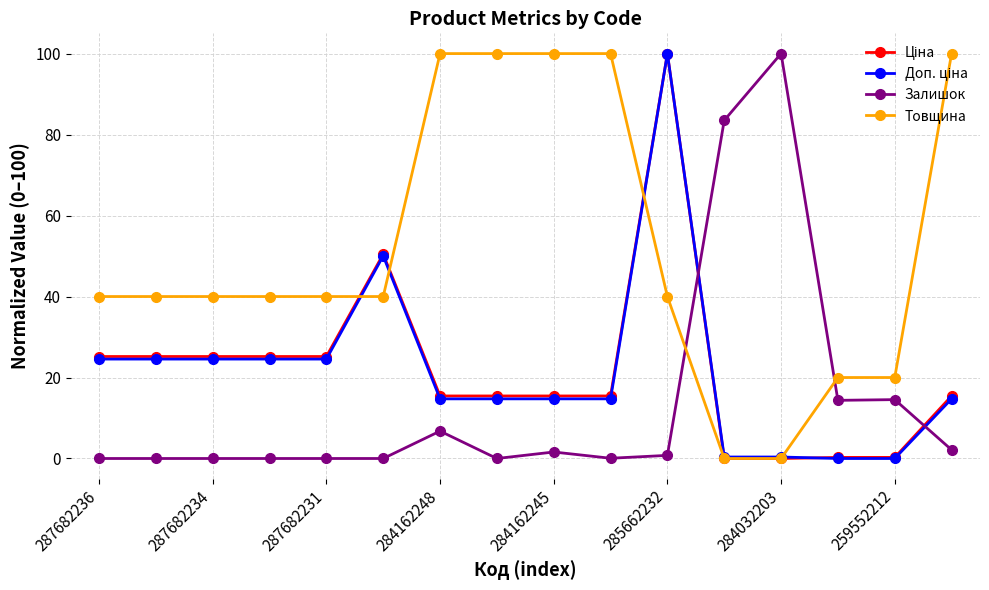

What is the highest value of the Залишок series?

100.0